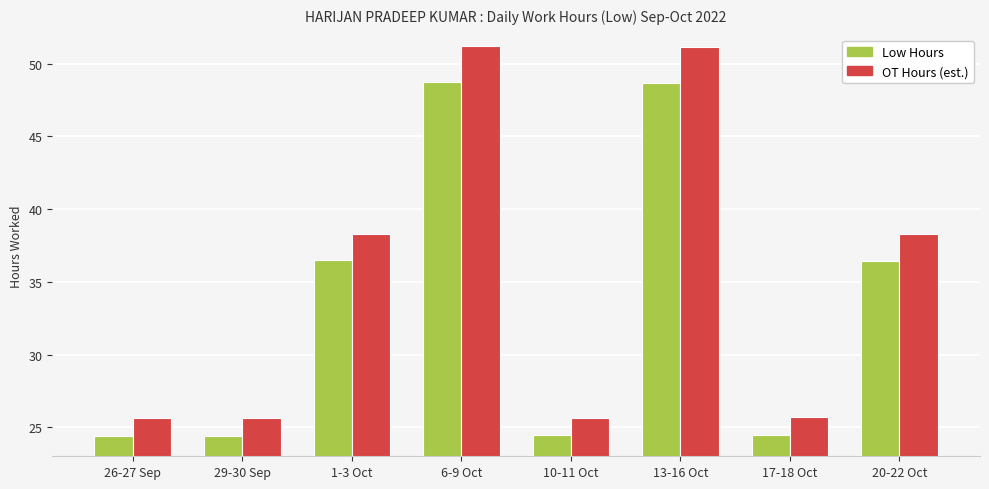

Which series has the largest total across all categories?

OT Hours (est.)